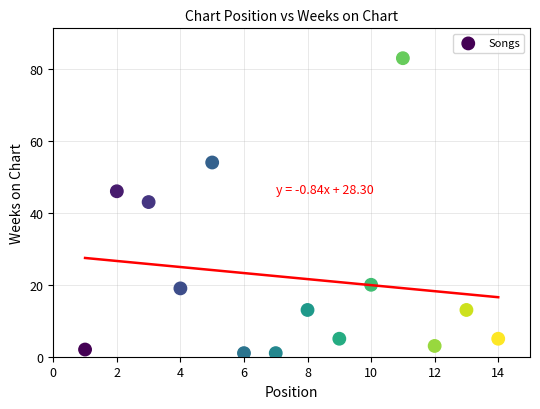

What is the range of Y values (max minus min)?

82